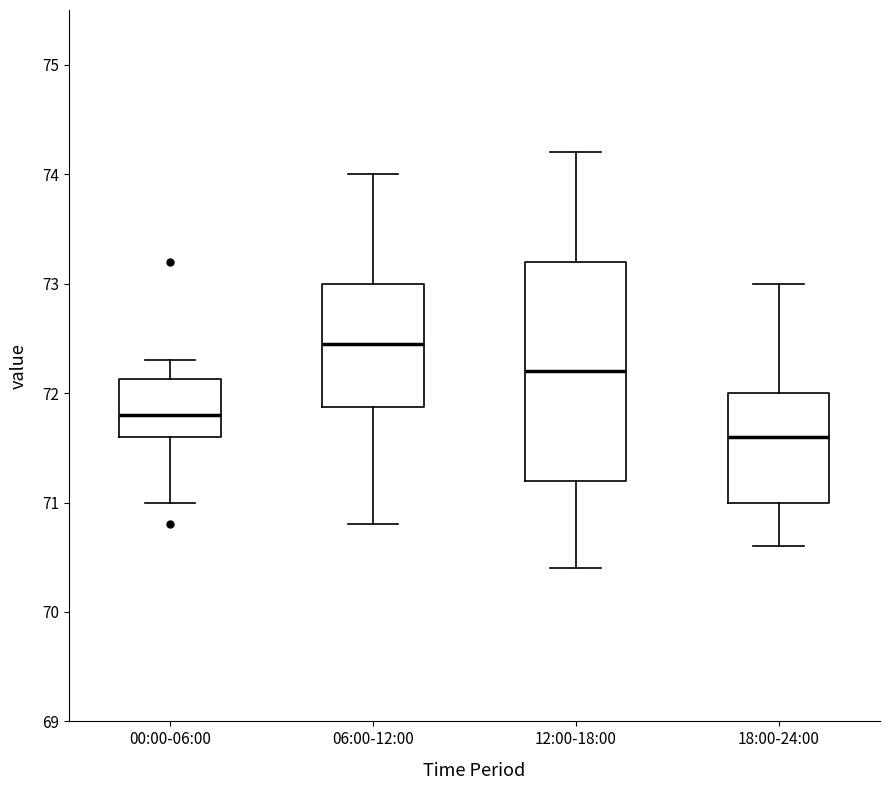

Which box has the highest median line?

06:00-12:00